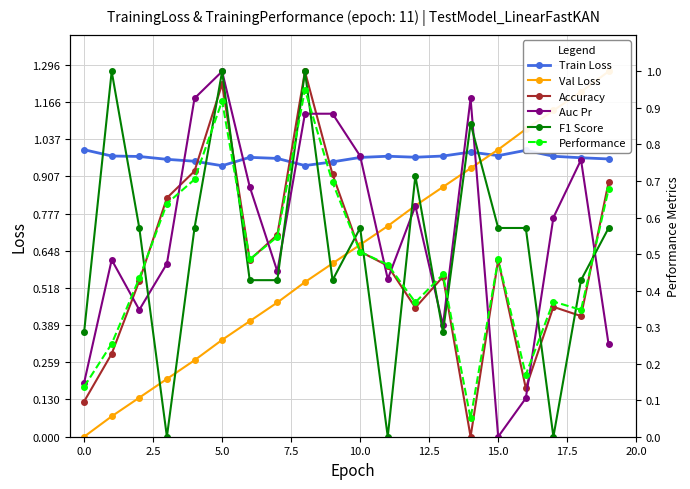

What is the label of the 6th point from the right?

14